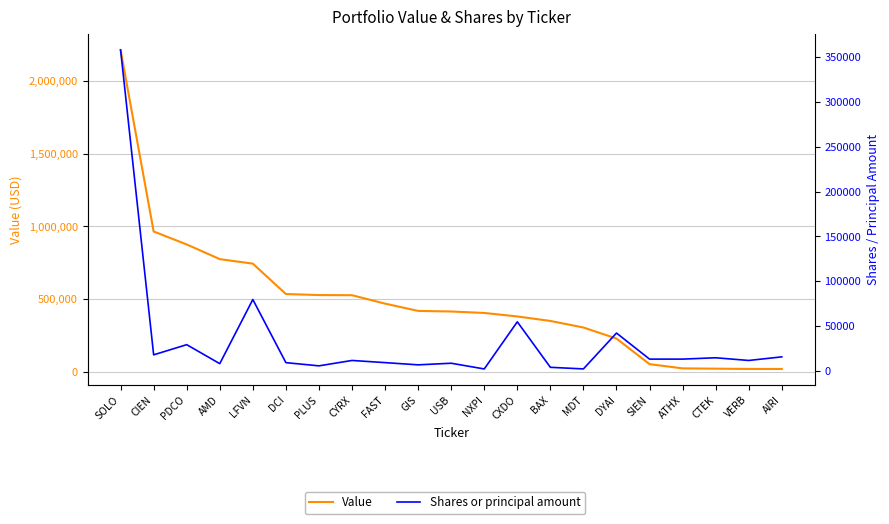

Is it true that Value equals 528000 at PLUS?

True